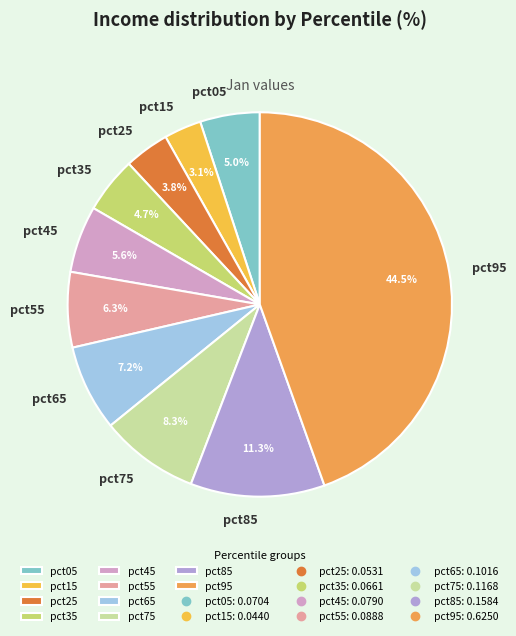

Is there a majority slice in this chart?

No